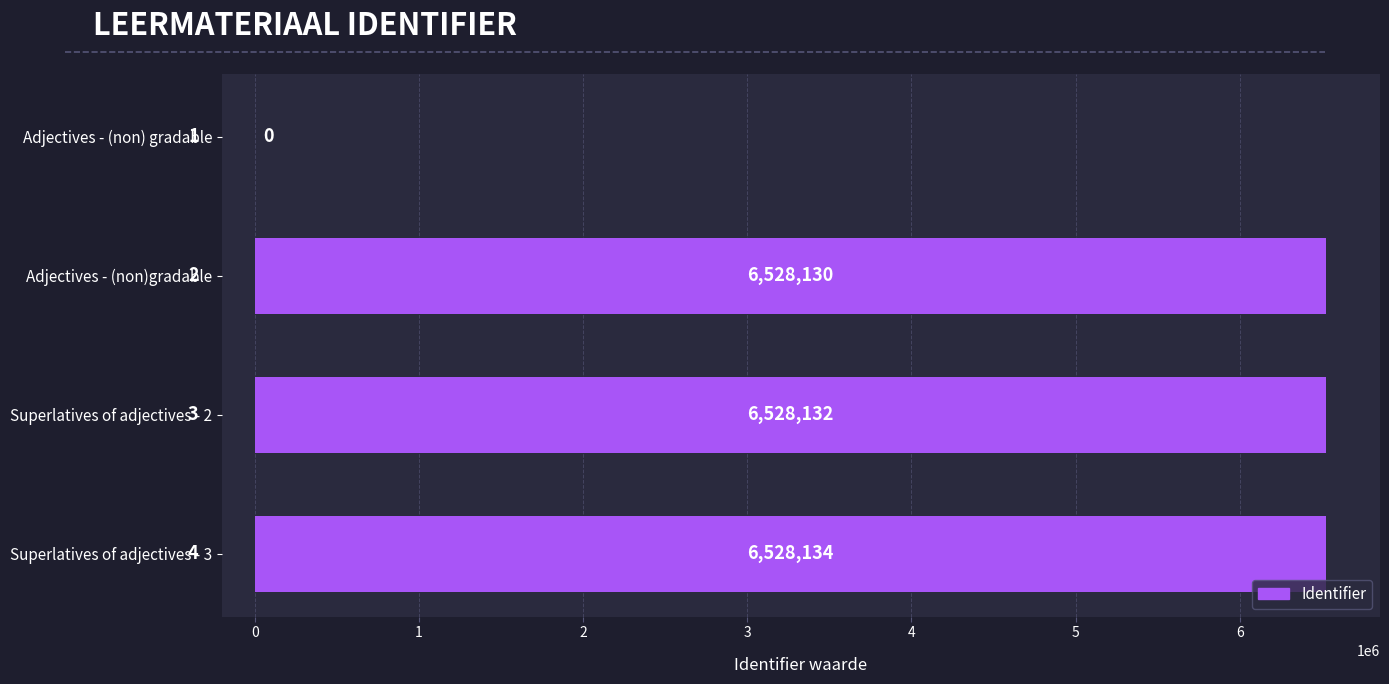

Which category has the highest value across all series?

Superlatives of adjectives - 3